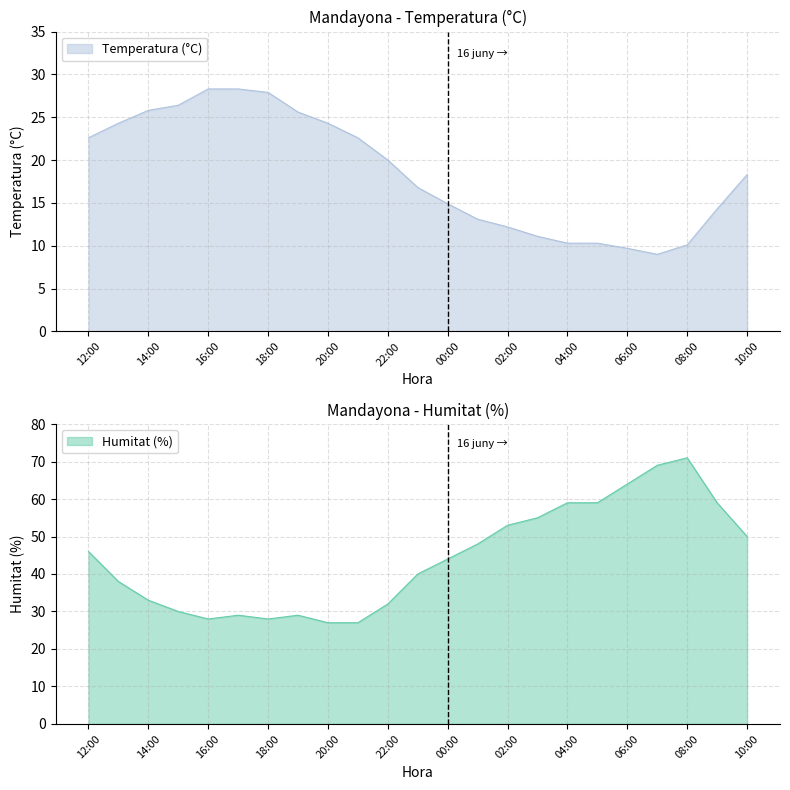

Reading right to left, transcribe all the data shown in this chart.

Temperatura (°C): 18.3	14.3	10.1	9.0	9.7	10.3	10.3	11.1	12.2	13.1	14.9	16.8	20.0	22.6	24.3	25.6	27.9	28.3	28.3	26.4	25.8	24.3	22.6
Humitat (%): 50.0	59.0	71.0	69.0	64.0	59.0	59.0	55.0	53.0	48.0	44.0	40.0	32.0	27.0	27.0	29.0	28.0	29.0	28.0	30.0	33.0	38.0	46.0